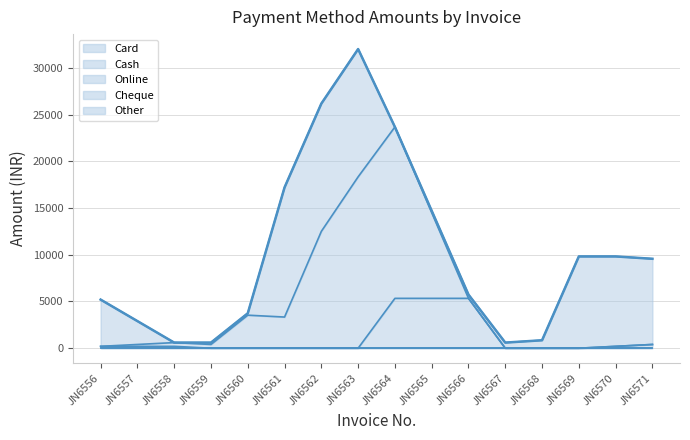

What is the average value?

10196.9